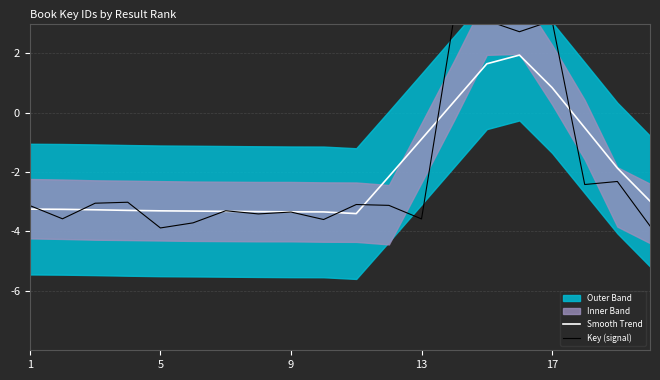

What is the lowest value of the Smooth Trend series?

-3.4